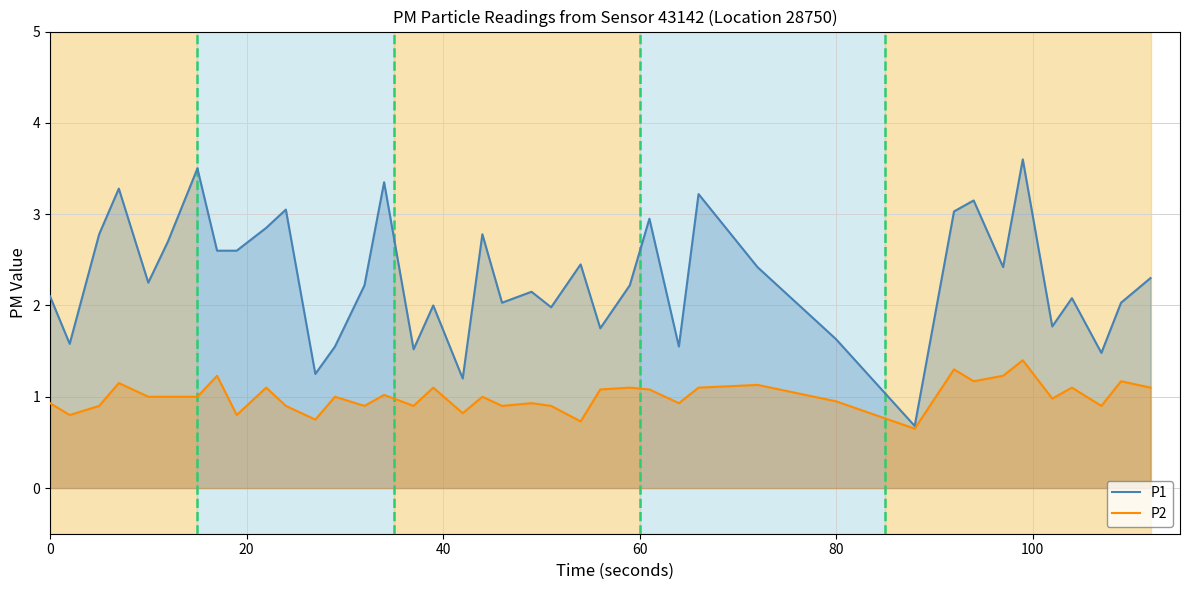

Which series has the largest range (max minus min)?

P1